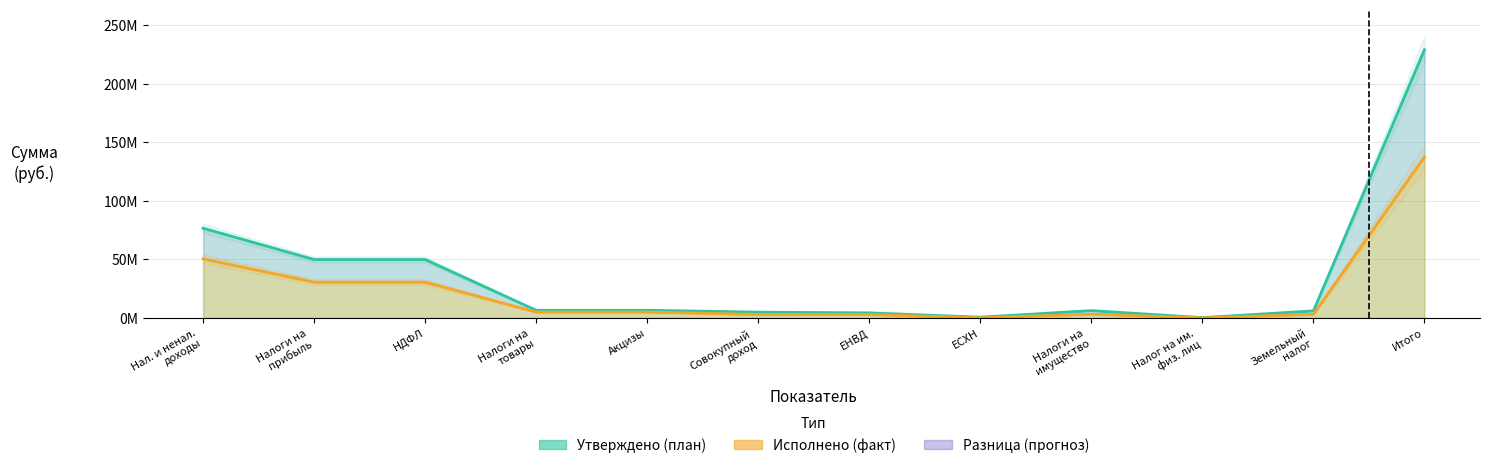

What is the value of the Утверждено point at the 11th from the left?

6000000.0